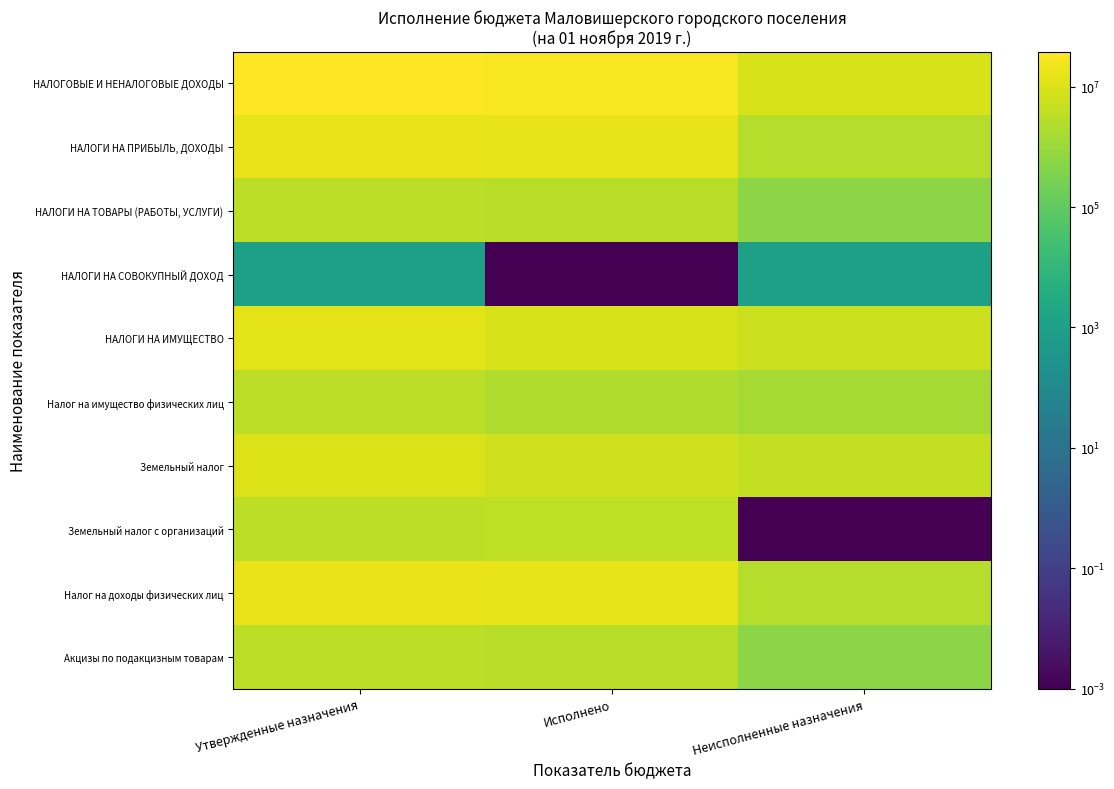

Between Утвержденные назначения and Исполнено, which is larger?

Утвержденные назначения